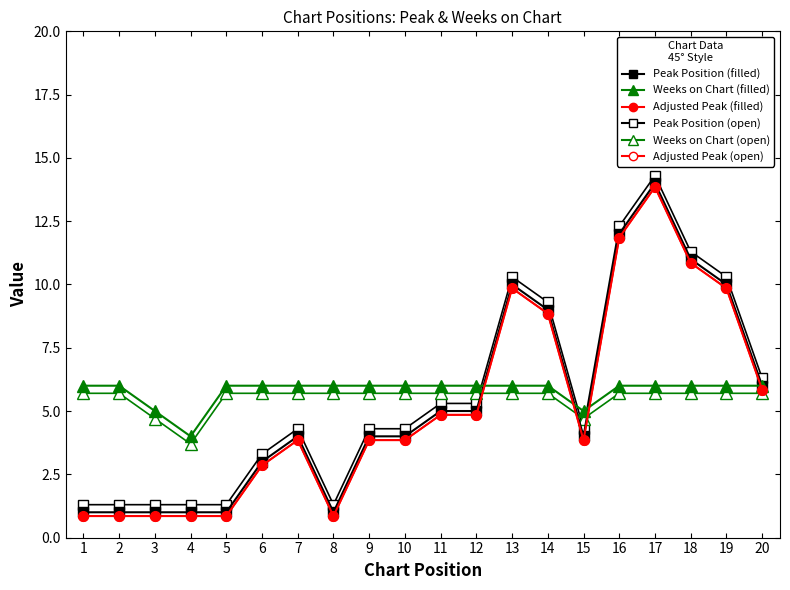

Does the chart have visible grid lines?

No